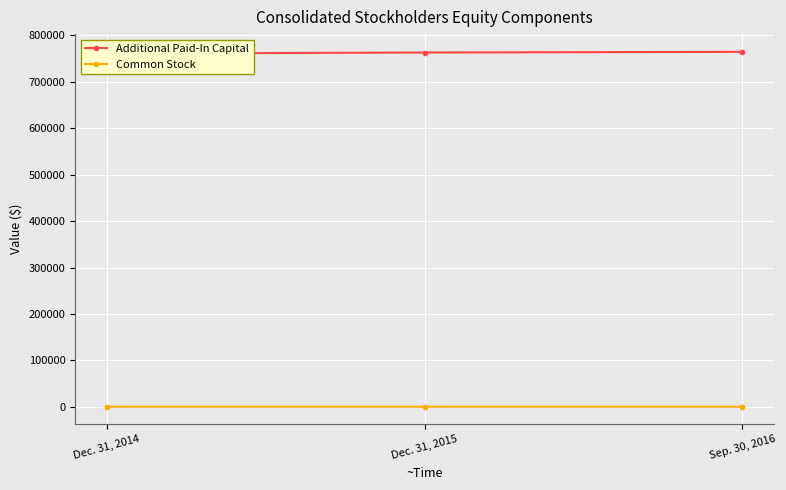

At how many categories does at least one series exceed 470568?

3